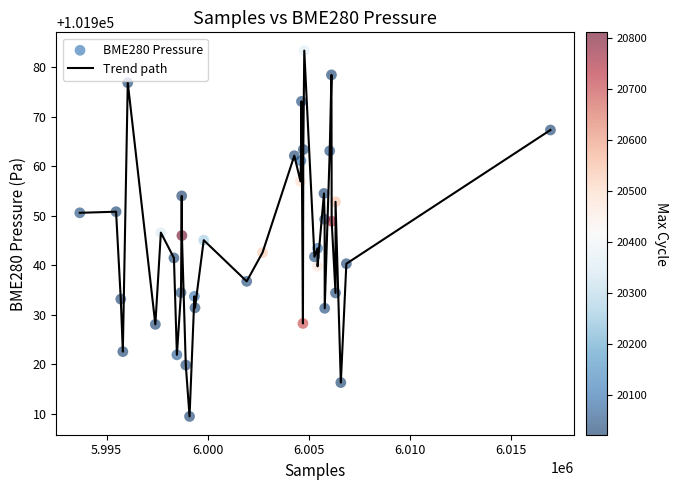

What is the difference between the maximum and minimum values?

73.9